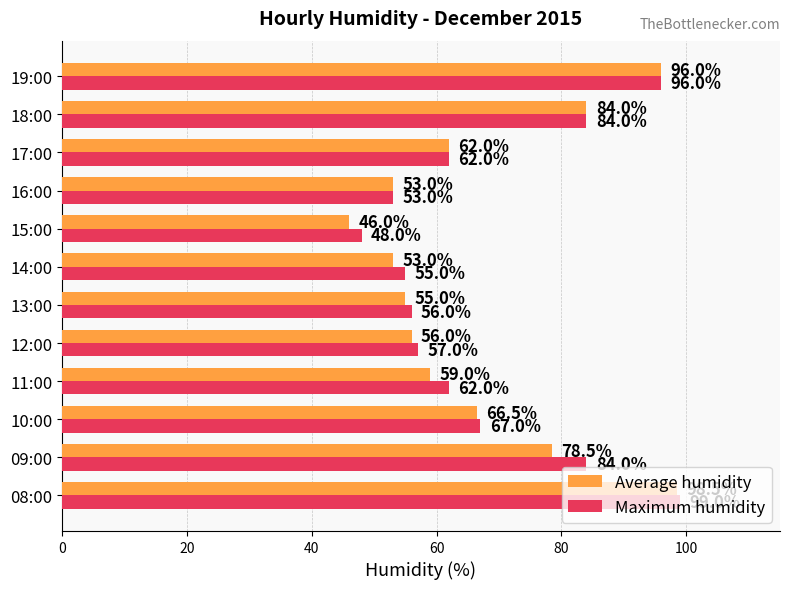

What is the spread (max minus min) of values at 08:00?

0.5